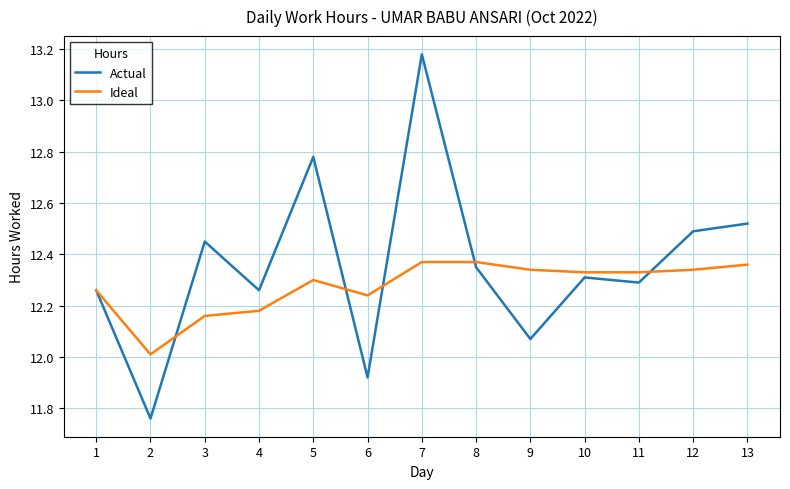

True or false: Actual has a value of 12.3 at 11.

True